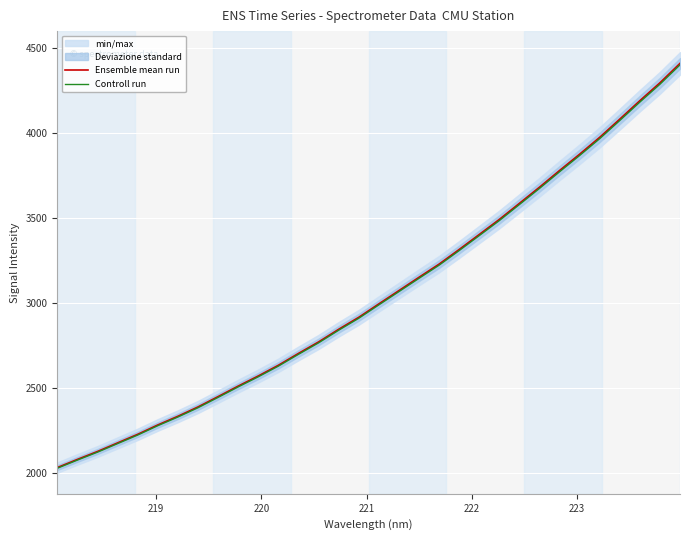

True or false: Controll run and Ensemble mean run cross at least once.

False